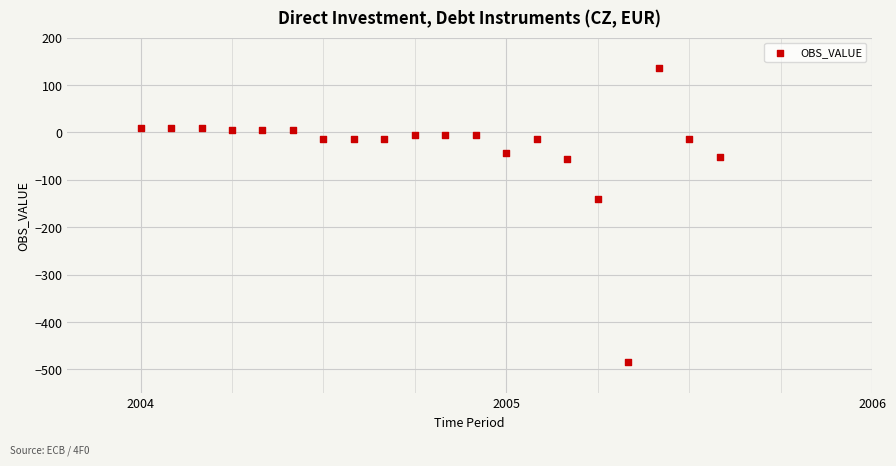

What is the range of X values (max minus min)?

1.6